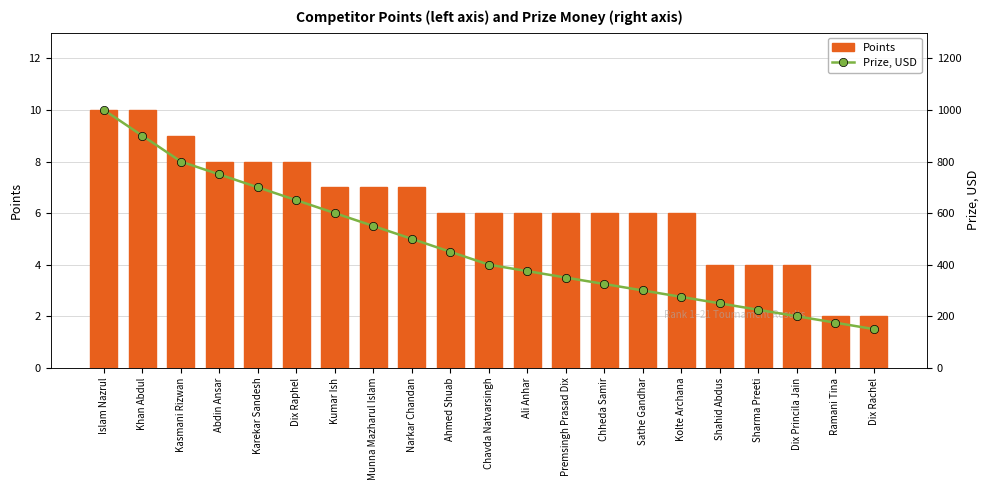

Which category has the highest value in the Prize, USD series?

Islam Nazrul